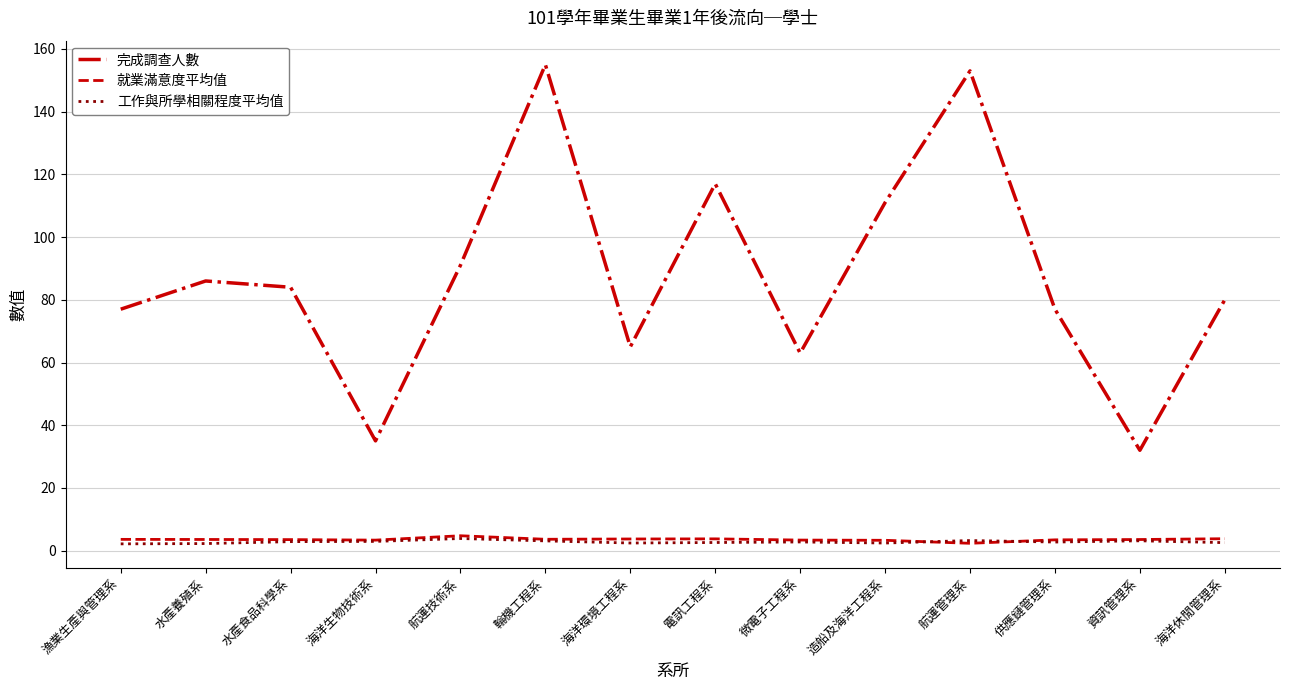

Between 漁業生產與管理系 and 航運管理系, which series saw the biggest shift?

完成調查人數